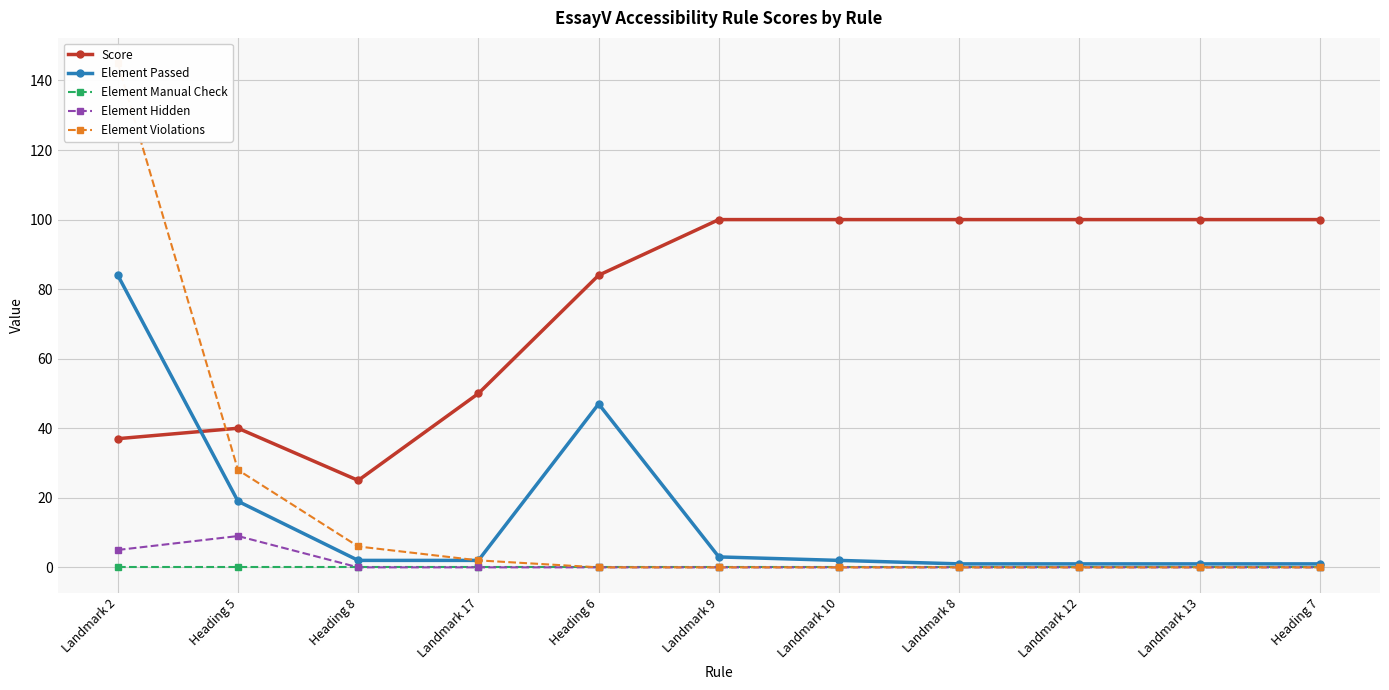

How many categories are shown in the chart?

11